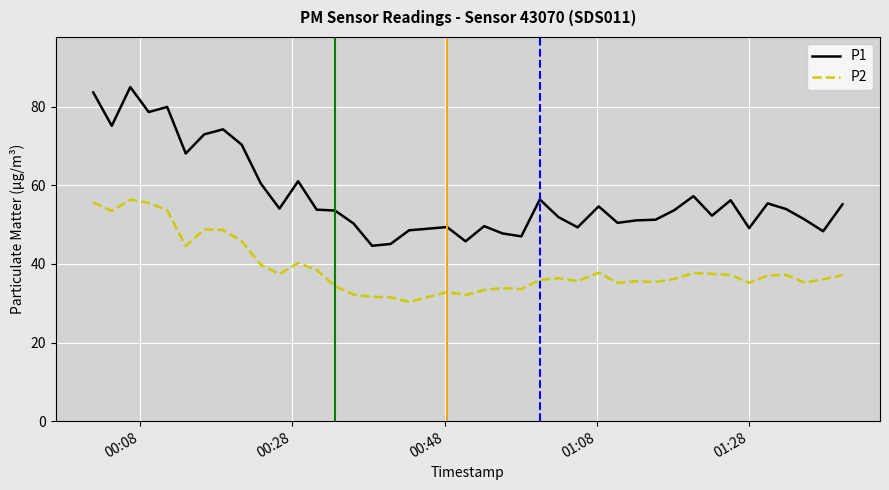

Which series has the widest spread of values?

P1